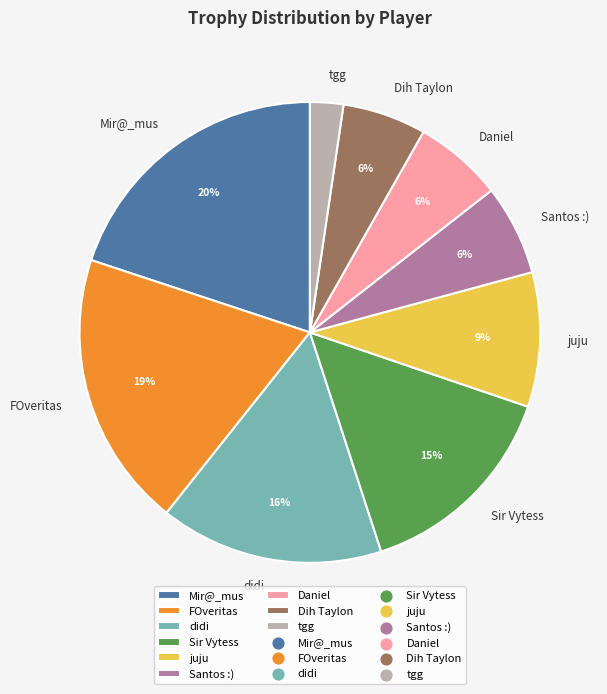

True or false: Santos :) accounts for 1% of the total.

False